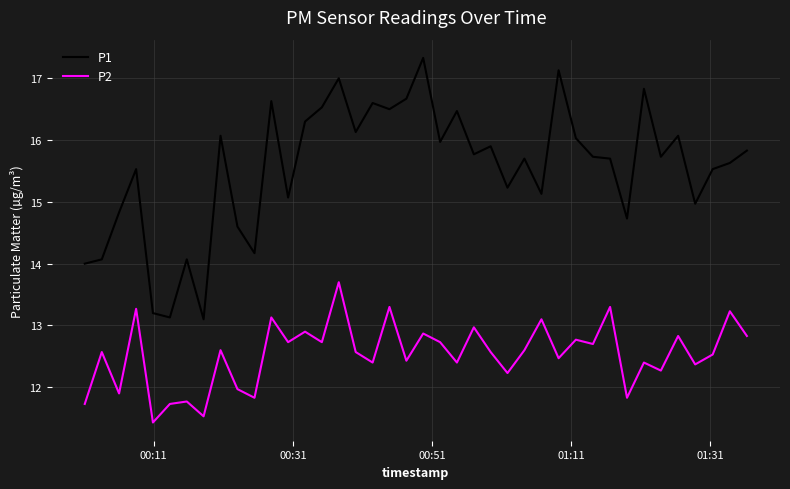

True or false: P1 and P2 intersect in this chart.

False